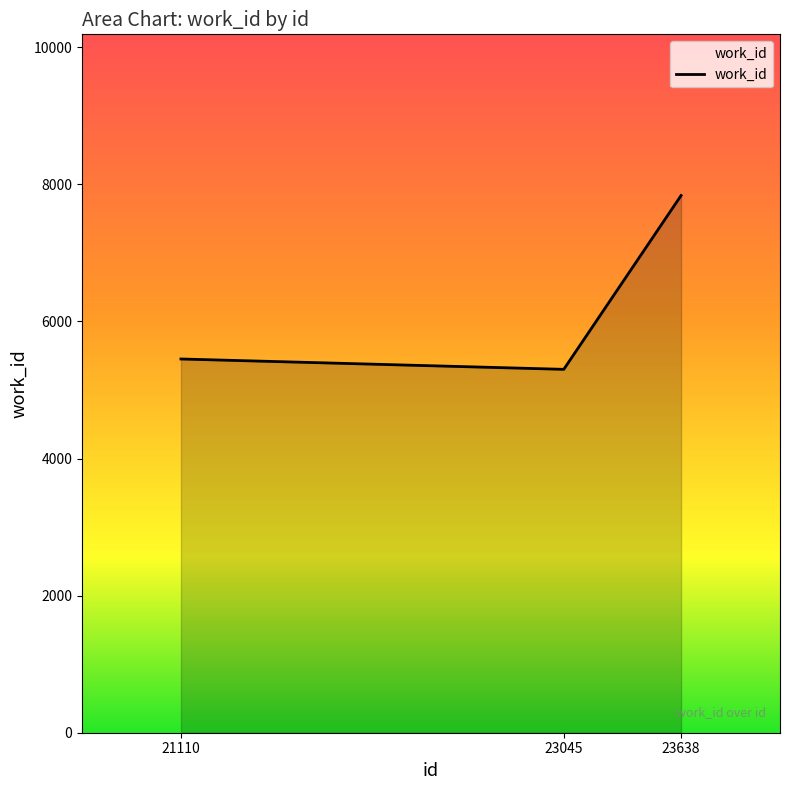

How many lines are shown in the chart?

1